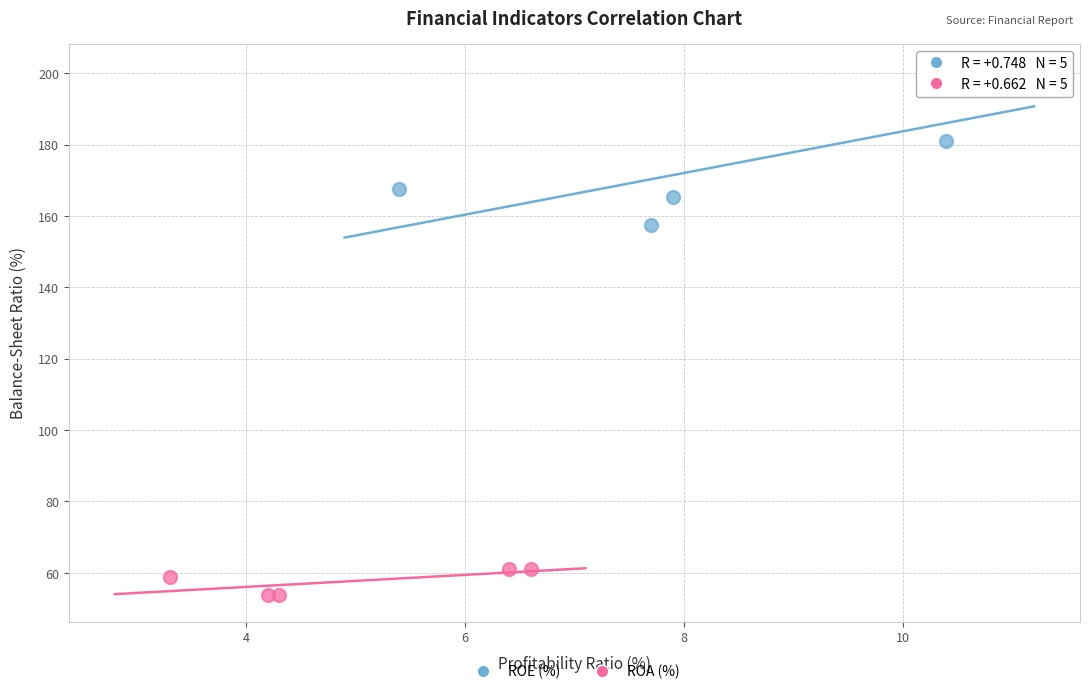

Which series reaches the minimum Y coordinate?

ROA (%)